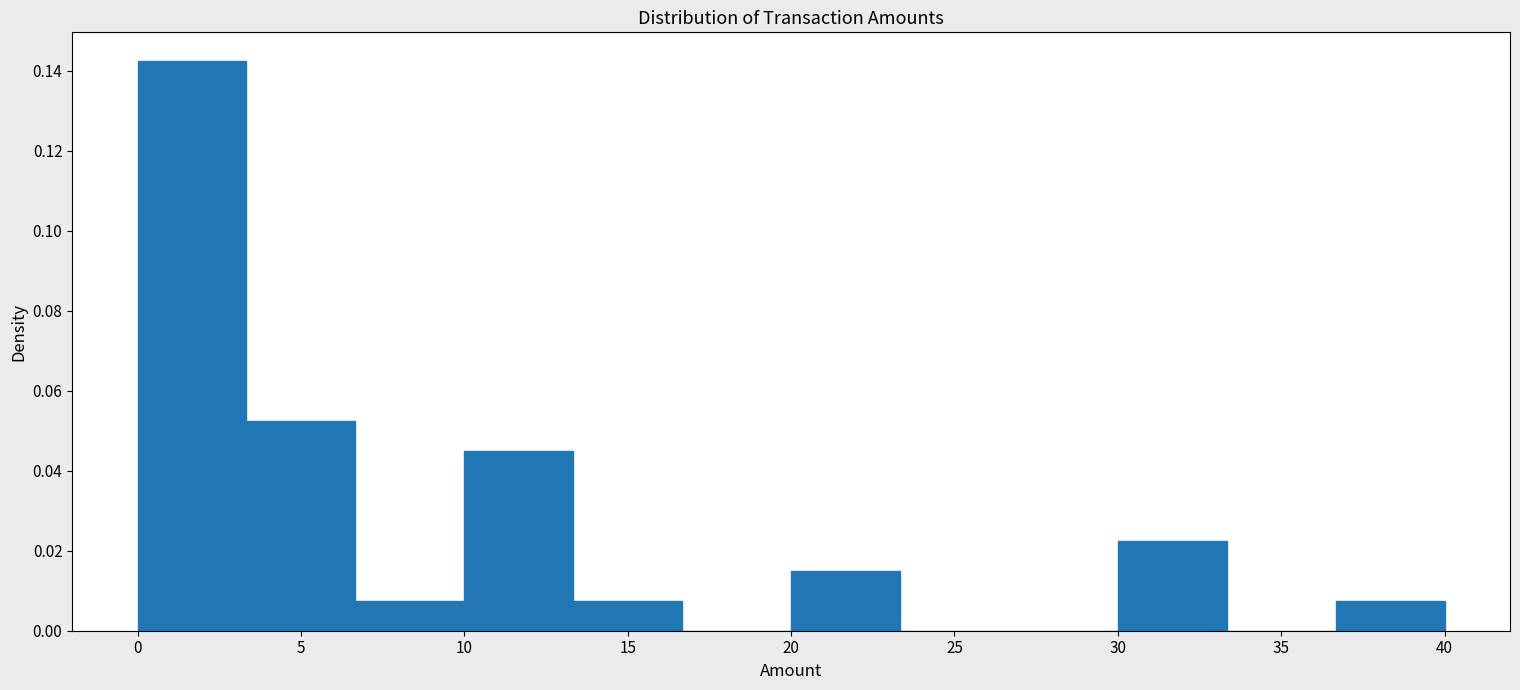

Over which range of the x-axis is the bar tallest?

0.0 to 3.5